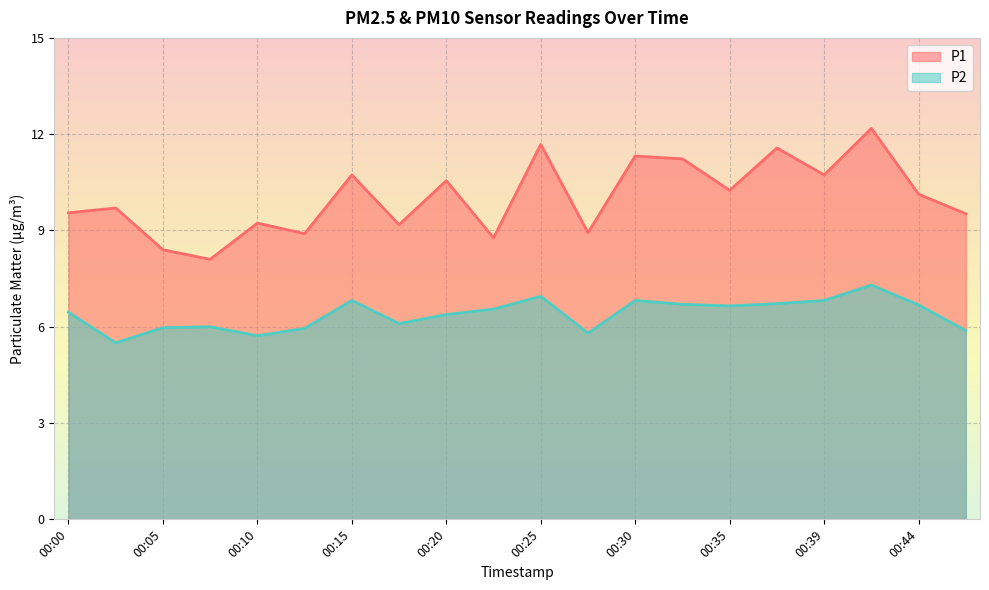

At which category does P2 reach its first local valley?

00:03